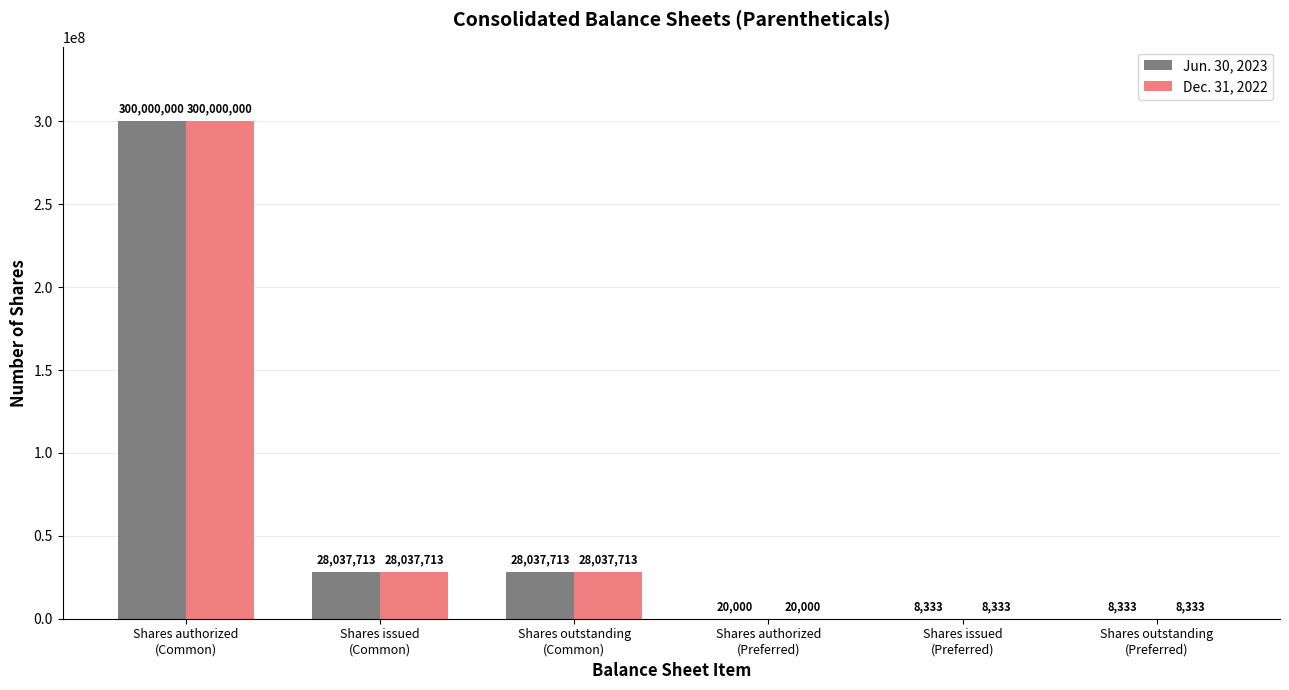

What is the sum of all Dec. 31, 2022 values?

356112092